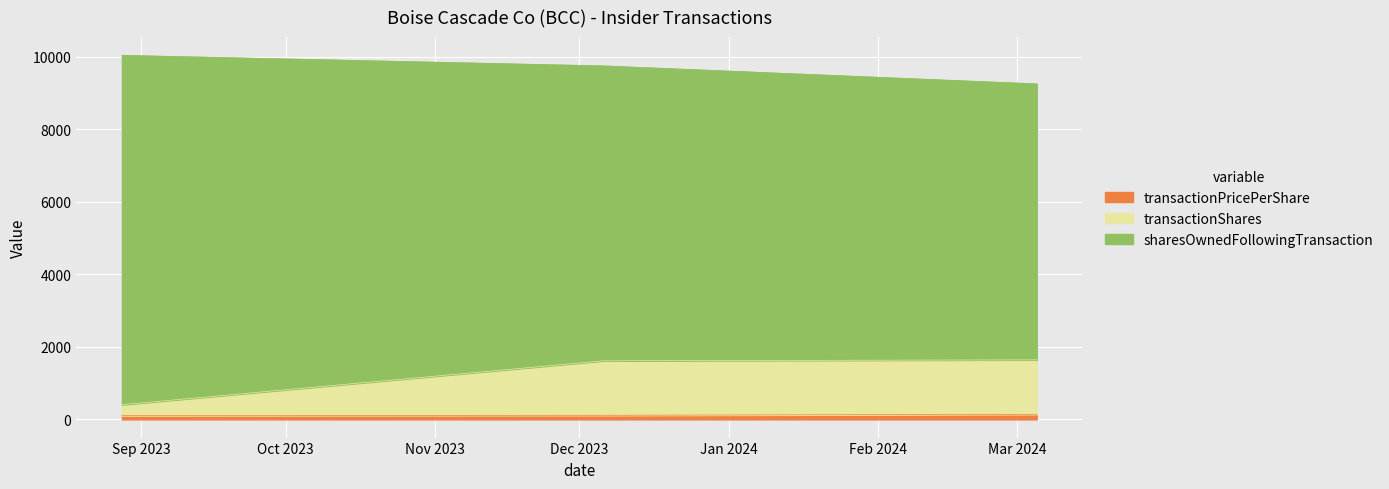

What is the difference between the maximum and minimum values in the transactionPricePerShare series?

35.2